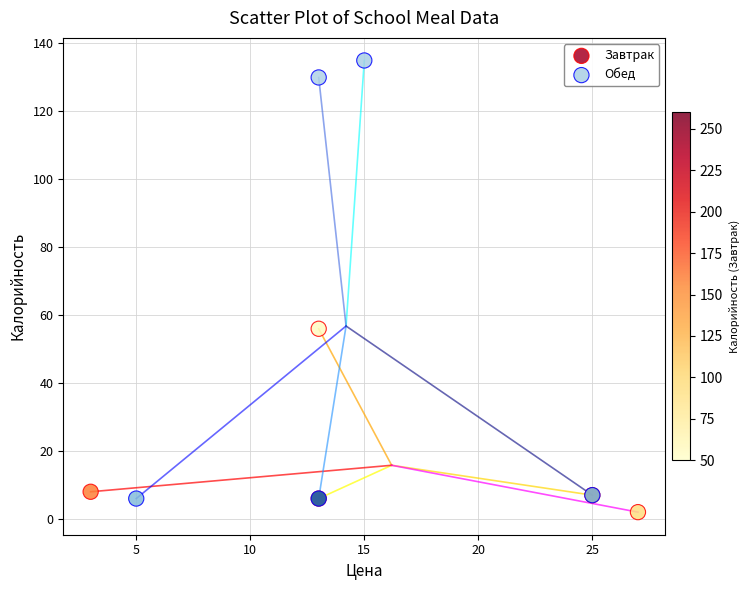

Which series has the widest spread of Y values?

Обед